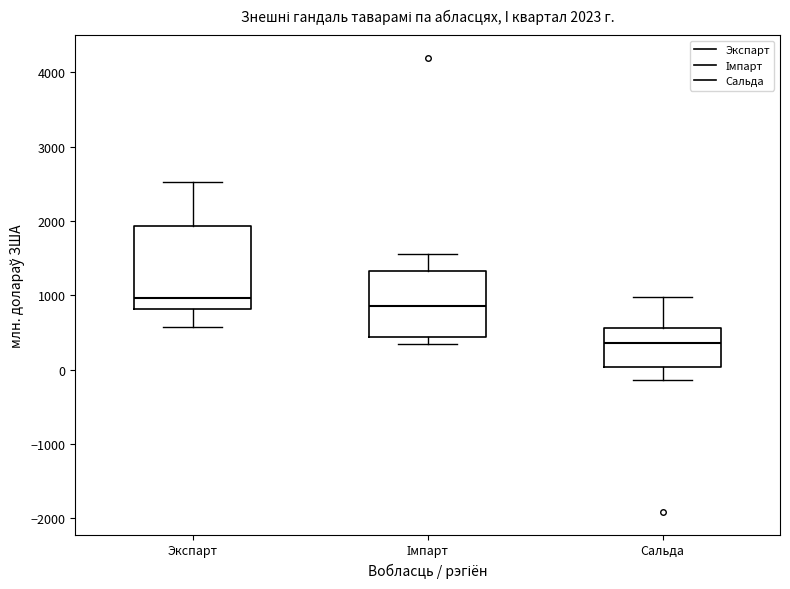

Which box's median line is the lowest?

Сальда